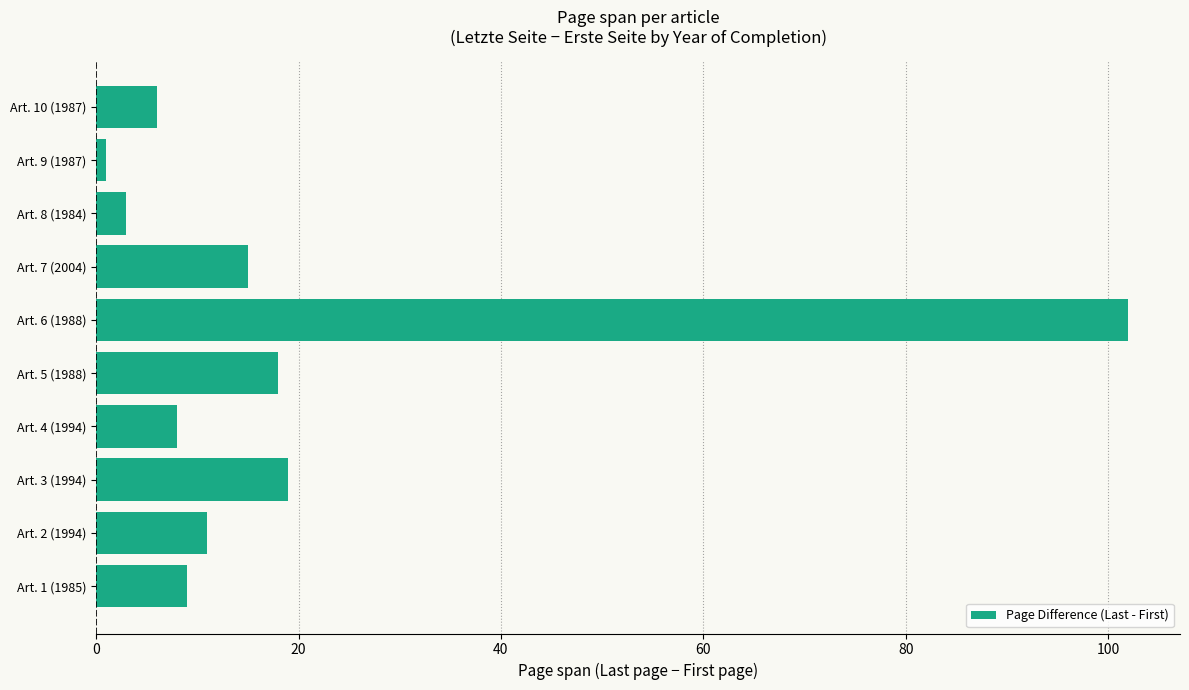

What is the average value?

19